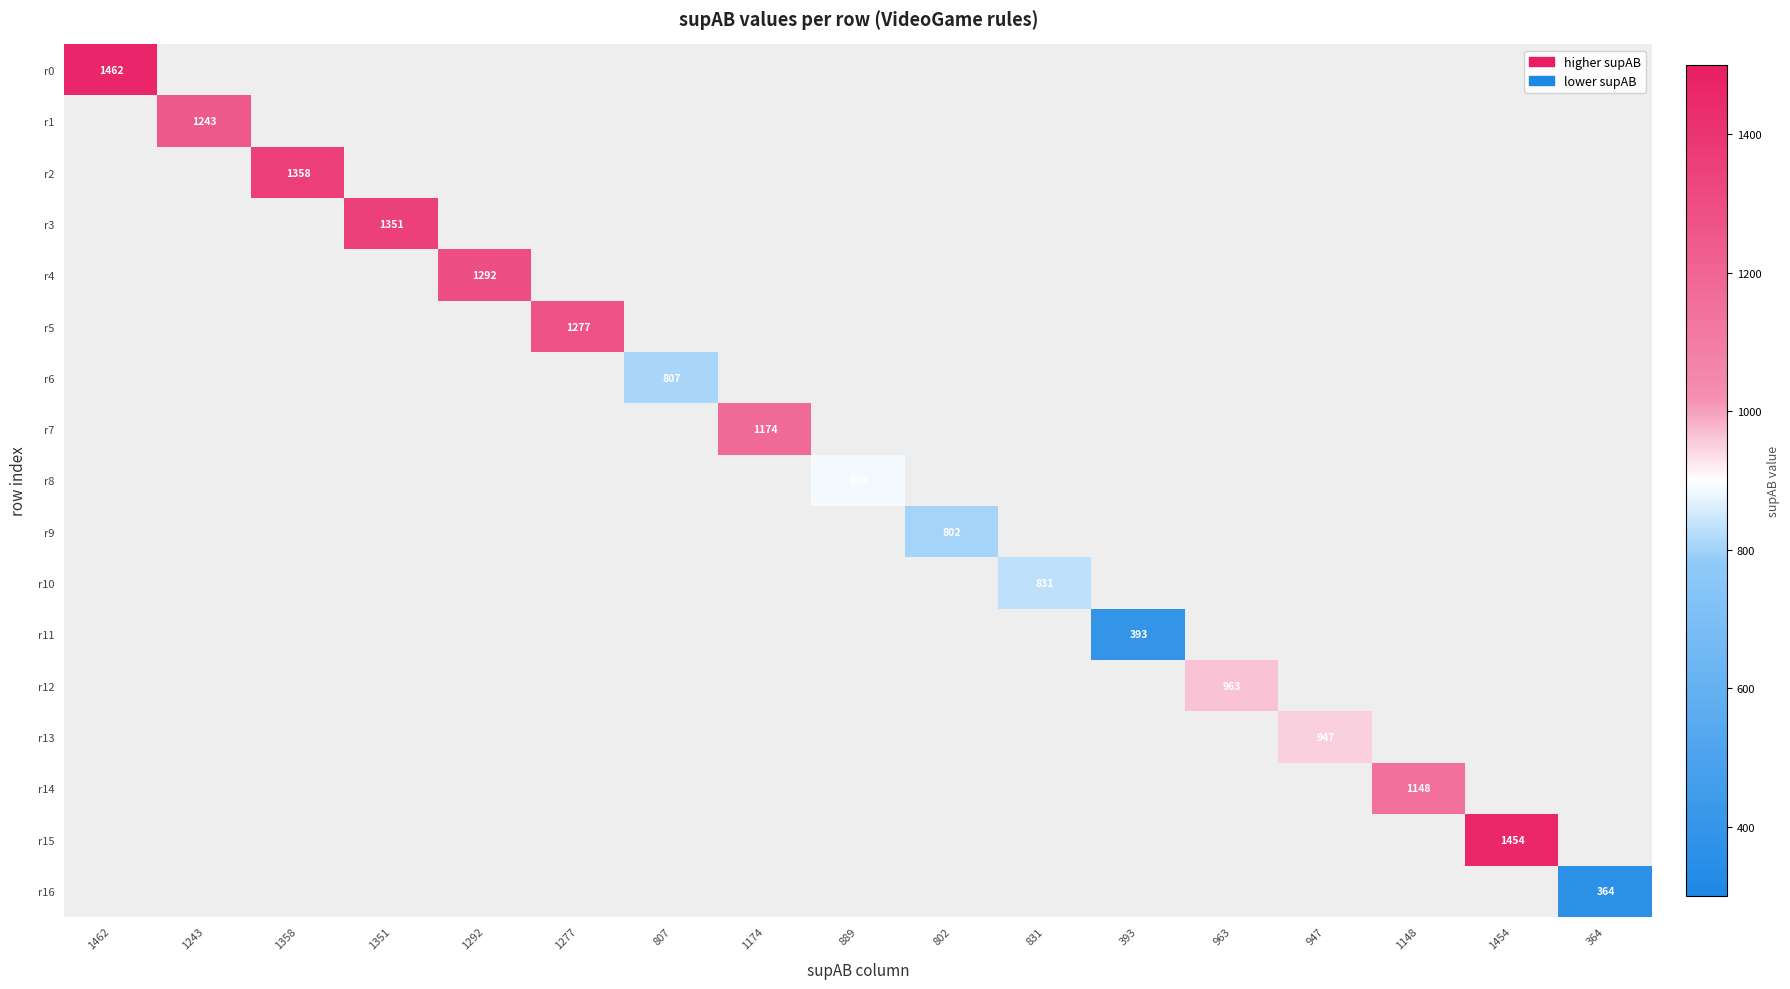

True or false: r6 has a value of 807 at 807.

True